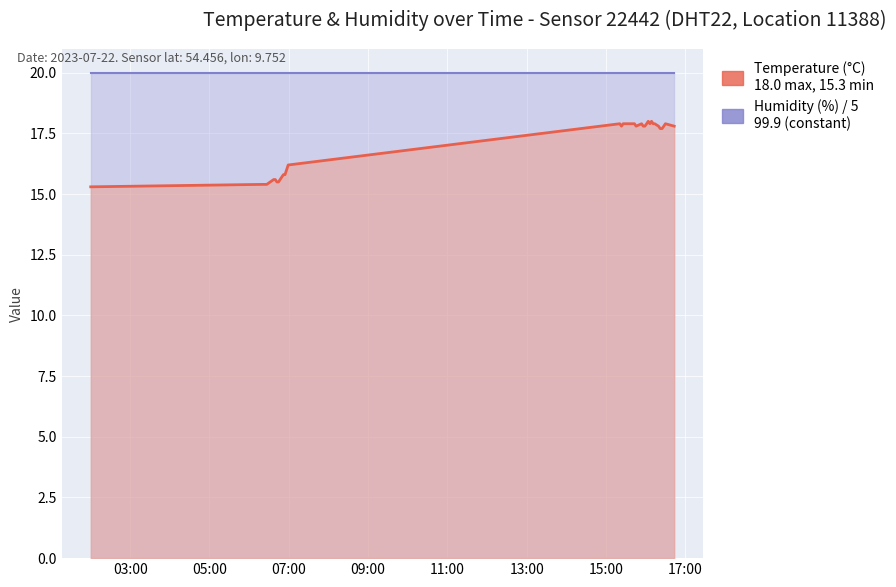

The chart shows a value of 17.9 at 2023-07-22T15:53:55. True or false?

True